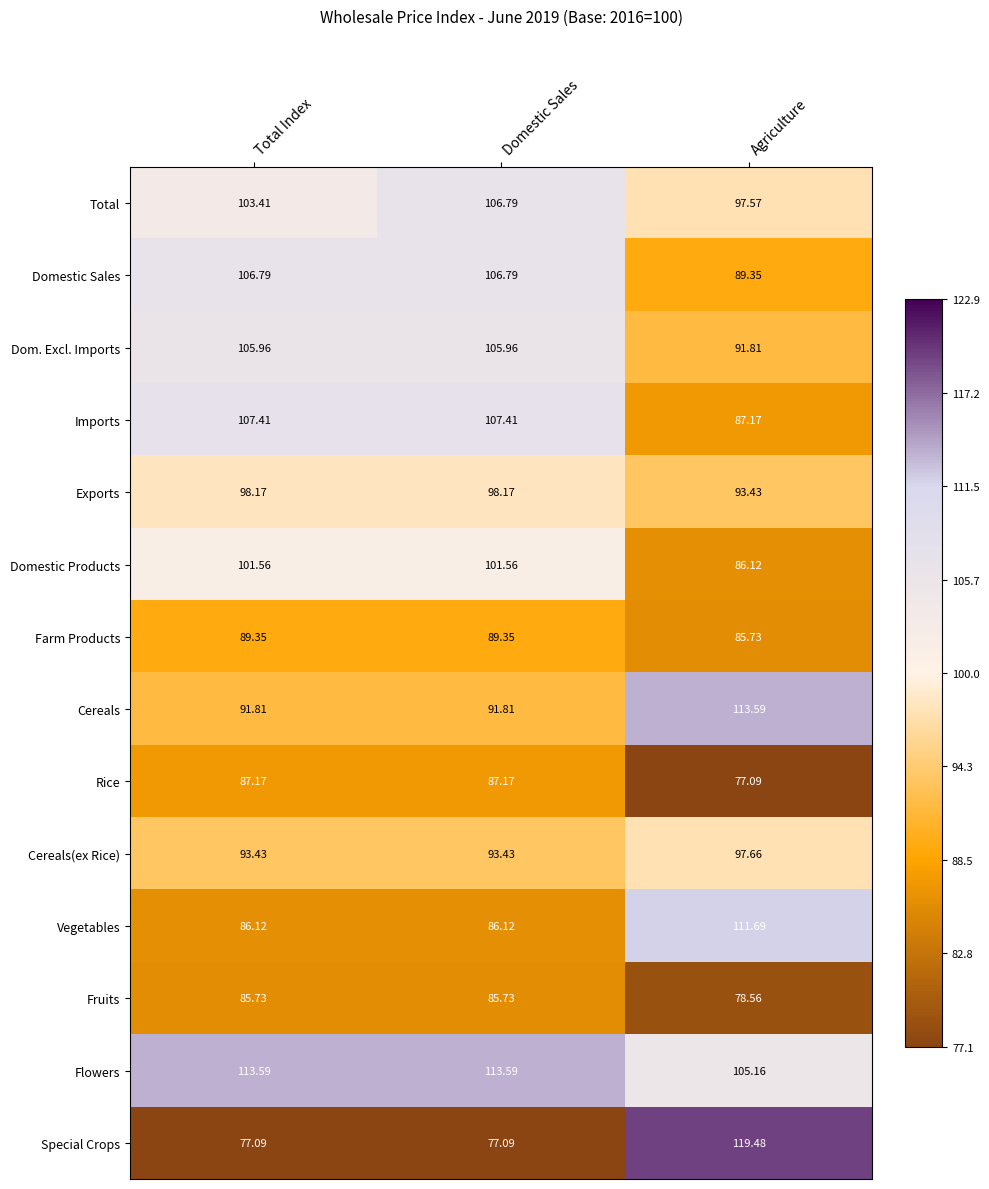

Rank the series at Agriculture from highest to lowest value.

Special Crops, Cereals, Vegetables, Flowers, Cereals(ex Rice), Total, Exports, Dom. Excl. Imports, Domestic Sales, Imports, Domestic Products, Farm Products, Fruits, Rice